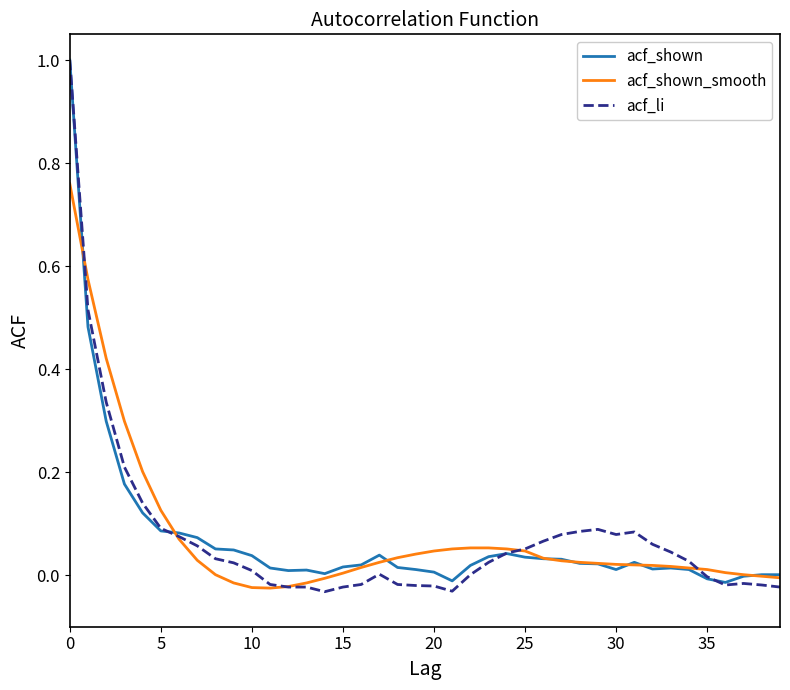

Which series has the largest range (max minus min)?

acf_li